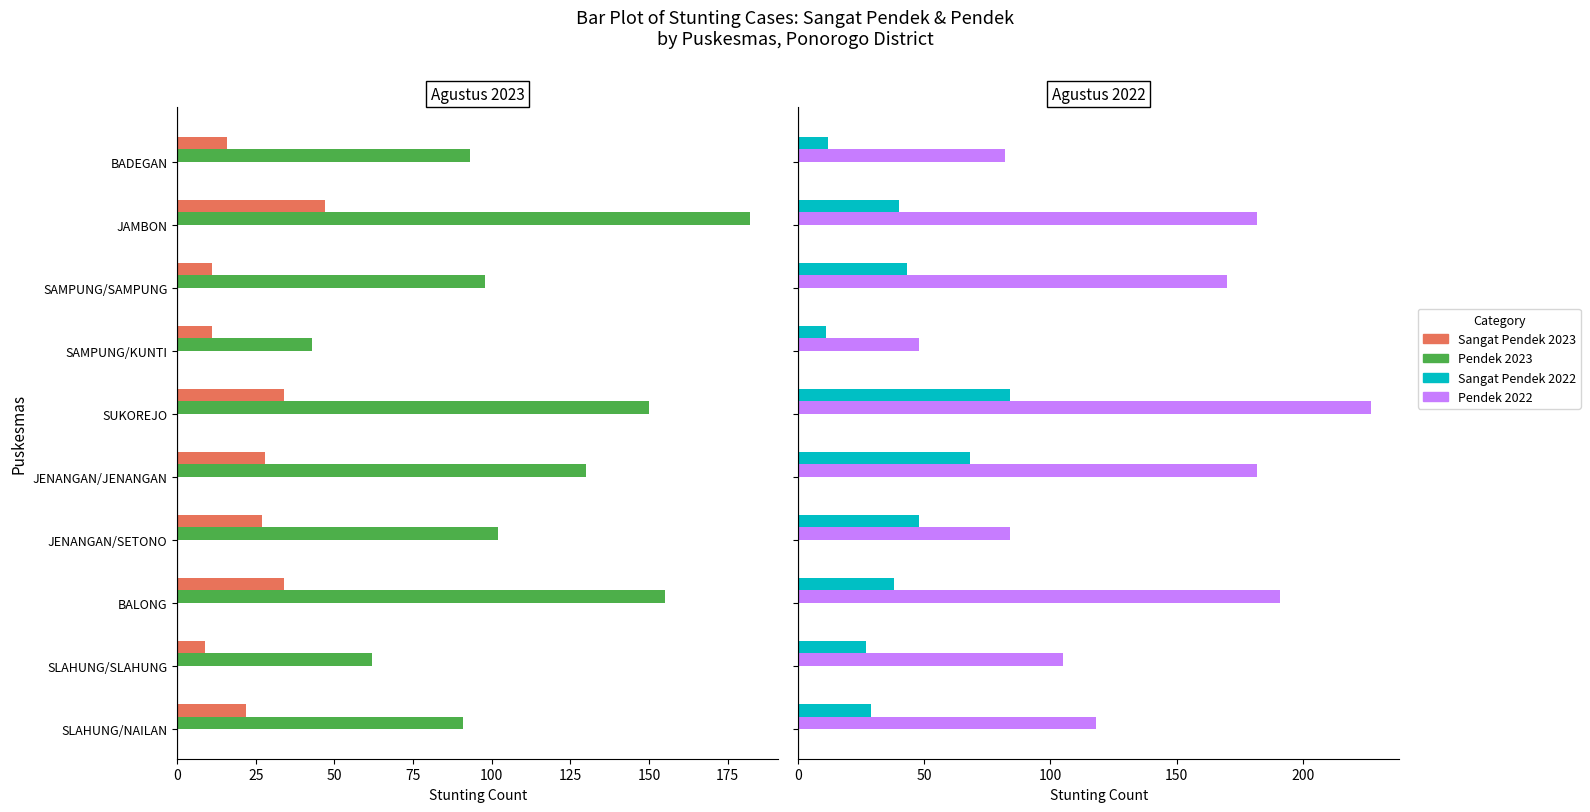

Reading left to right, what are all the values shown in this chart?

SANGAT PENDEK 2023: 16	47	11	11	34	28	27	34	9	22
PENDEK 2023: 93	182	98	43	150	130	102	155	62	91
SANGAT PENDEK 2022: 12	40	43	11	84	68	48	38	27	29
PENDEK 2022: 82	182	170	48	227	182	84	191	105	118